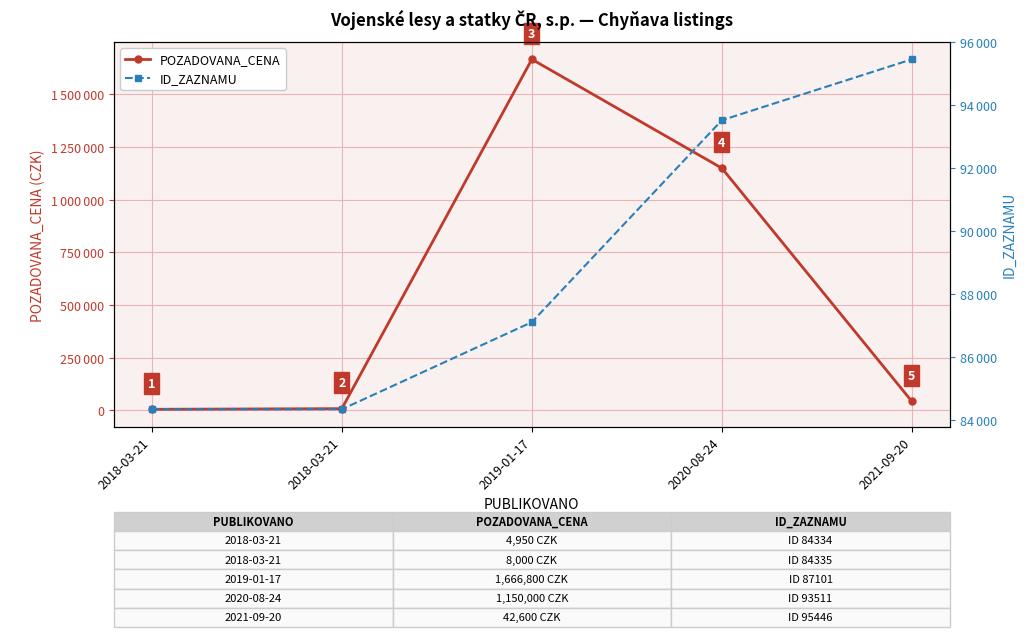

What is the sum of all ID_ZAZNAMU values?

444727